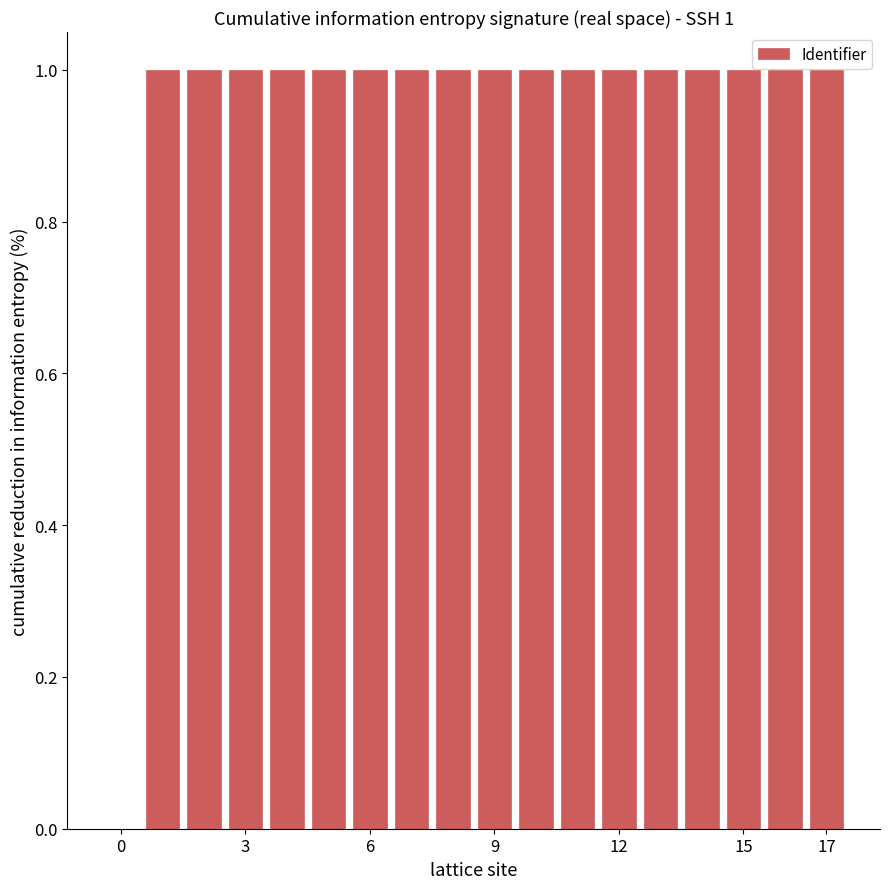

What is the maximum value shown in the chart?

1.0